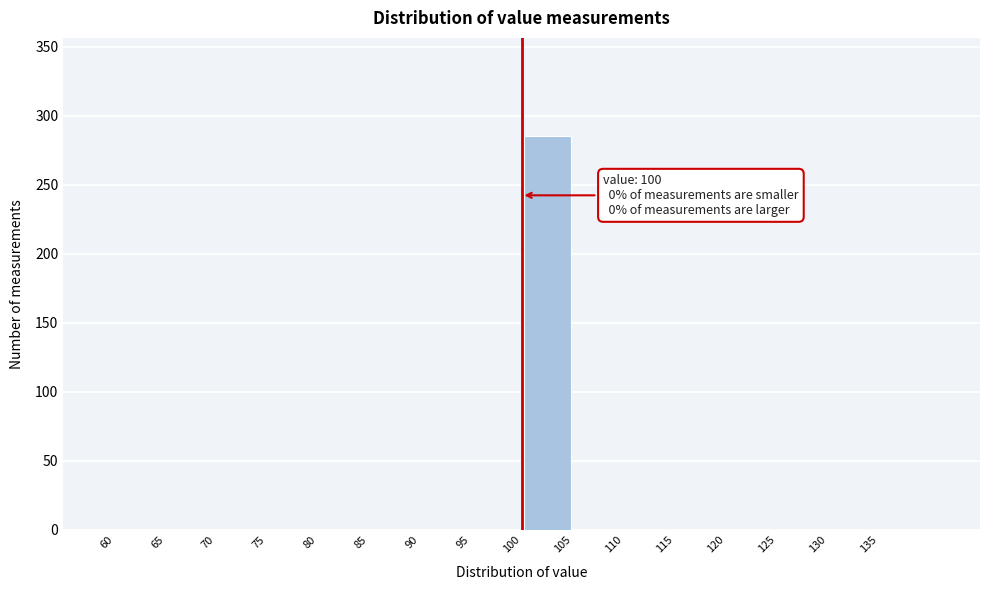

Over which range of the x-axis is the bar tallest?

100 to 105